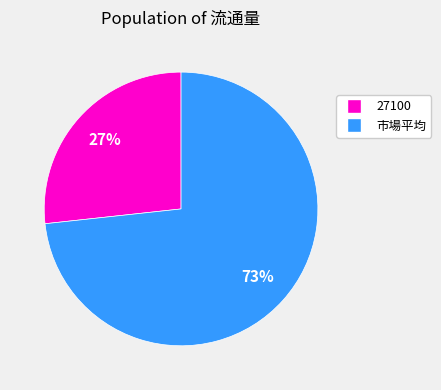

Is the sum of 市場平均 and 27100 greater than half?

Yes